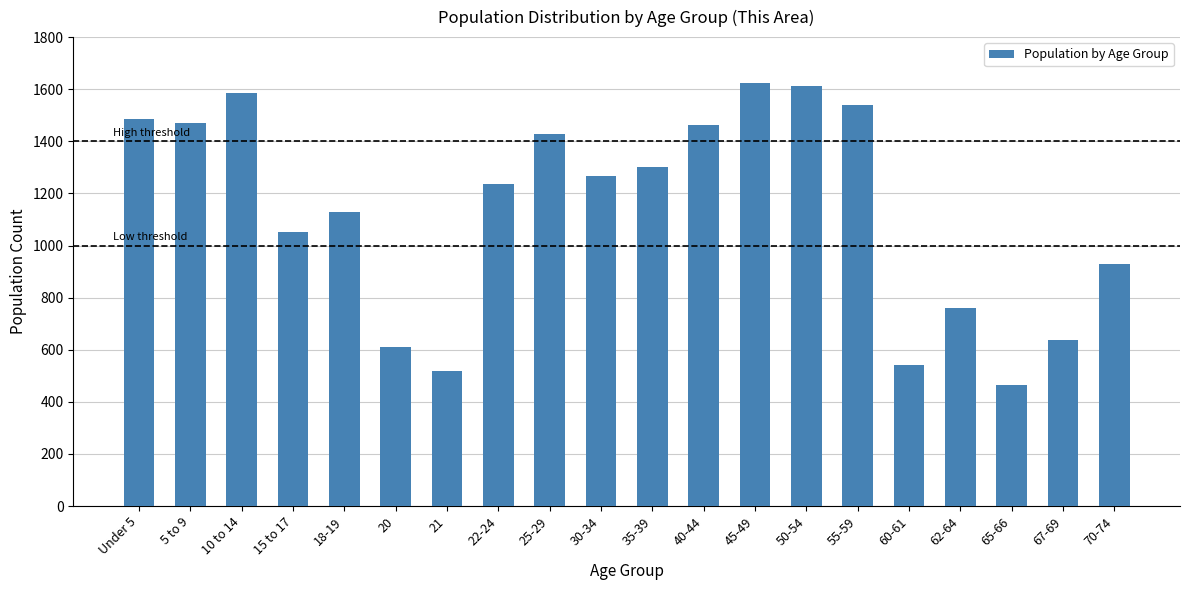

What is the change in value from 35-39 to 67-69?

-662